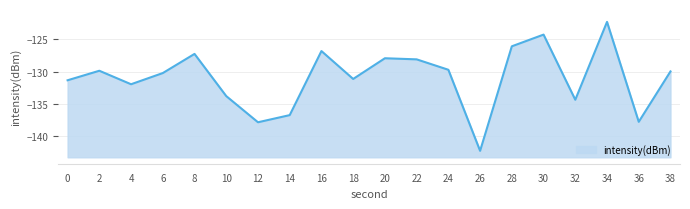

Reading left to right, extract all data points from this chart.

0=-131.3	2=-129.9	4=-132.0	6=-130.2	8=-127.3	10=-133.8	12=-137.8	14=-136.7	16=-126.8	18=-131.1	20=-128.0	22=-128.1	24=-129.7	26=-142.2	28=-126.1	30=-124.3	32=-134.3	34=-122.3	36=-137.7	38=-130.0